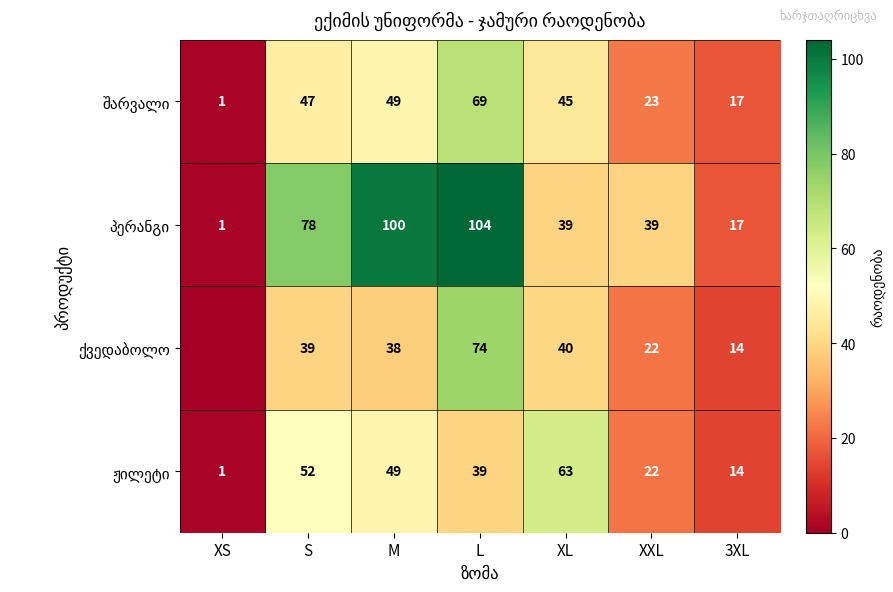

What is the spread (max minus min) of values at S?

39